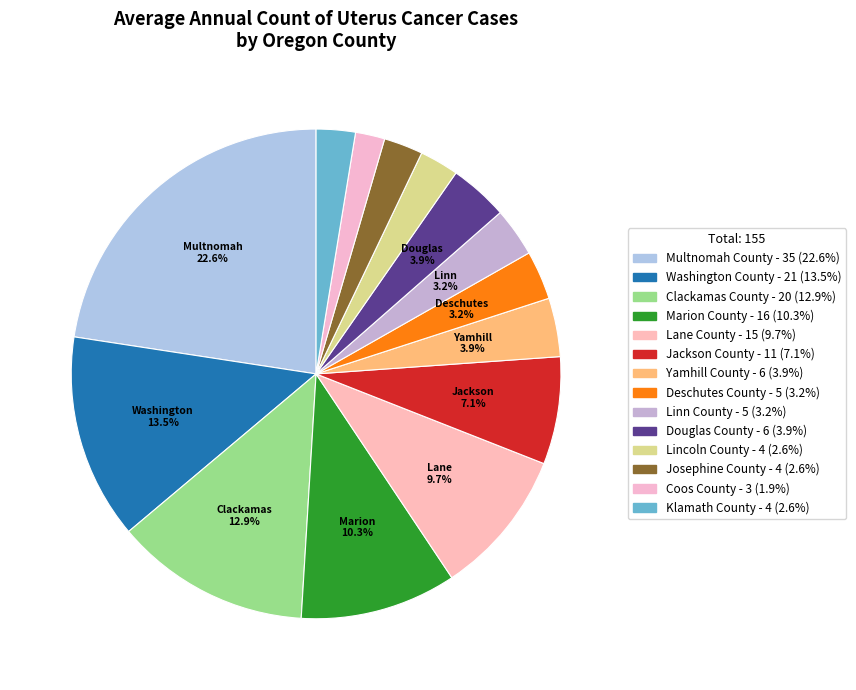

How many segments does this pie chart have?

14